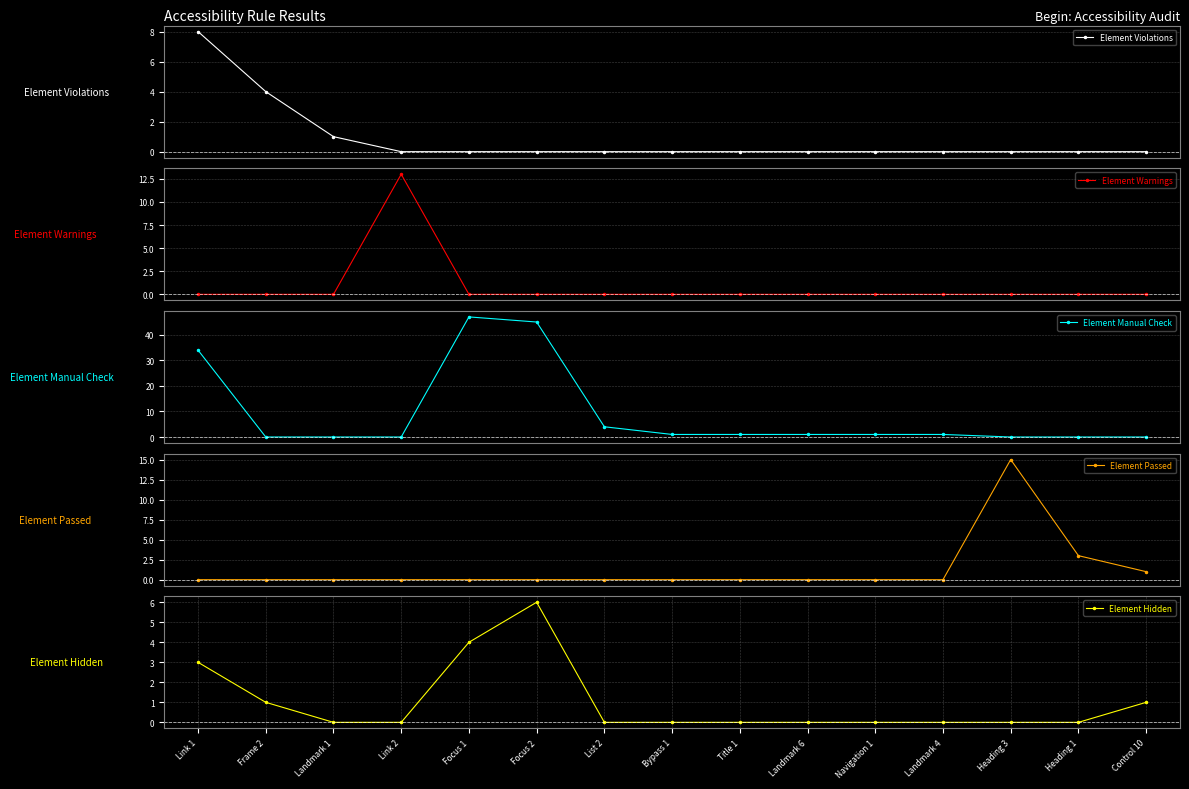

Does the chart display data point markers on the line(s)?

Yes